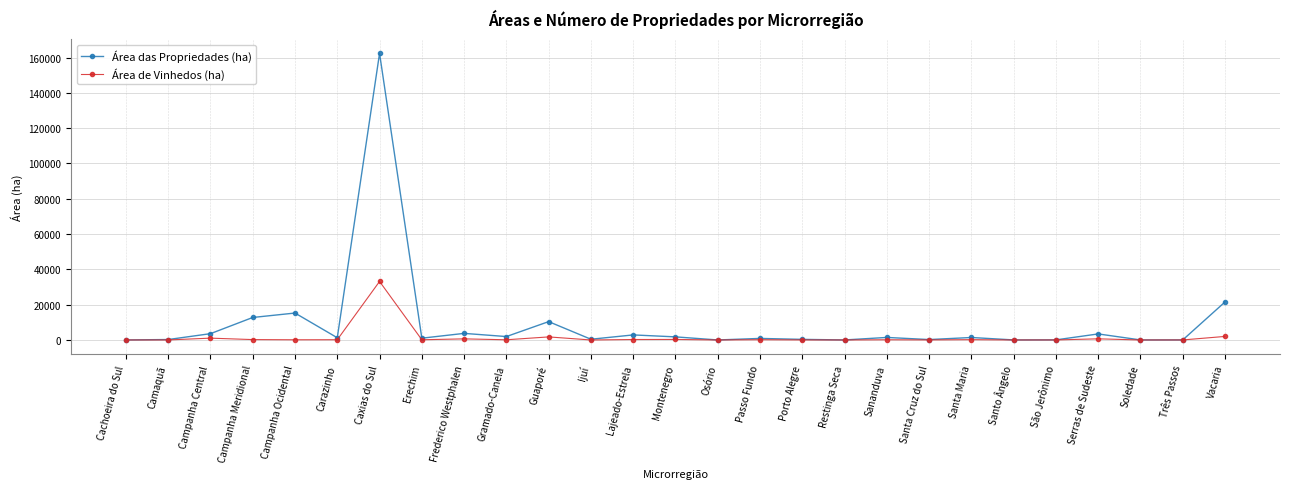

What is the difference between the highest and lowest values at Frederico Westphalen?

3109.4